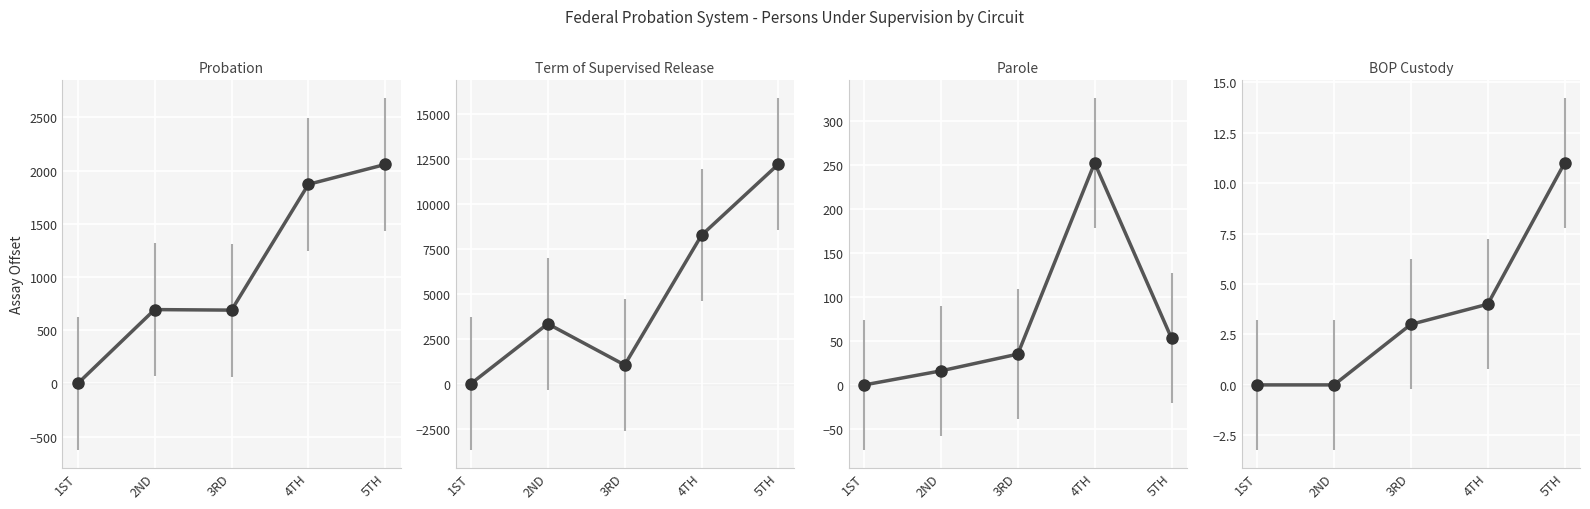

Which series has the largest total across all categories?

Term of Supervised Release